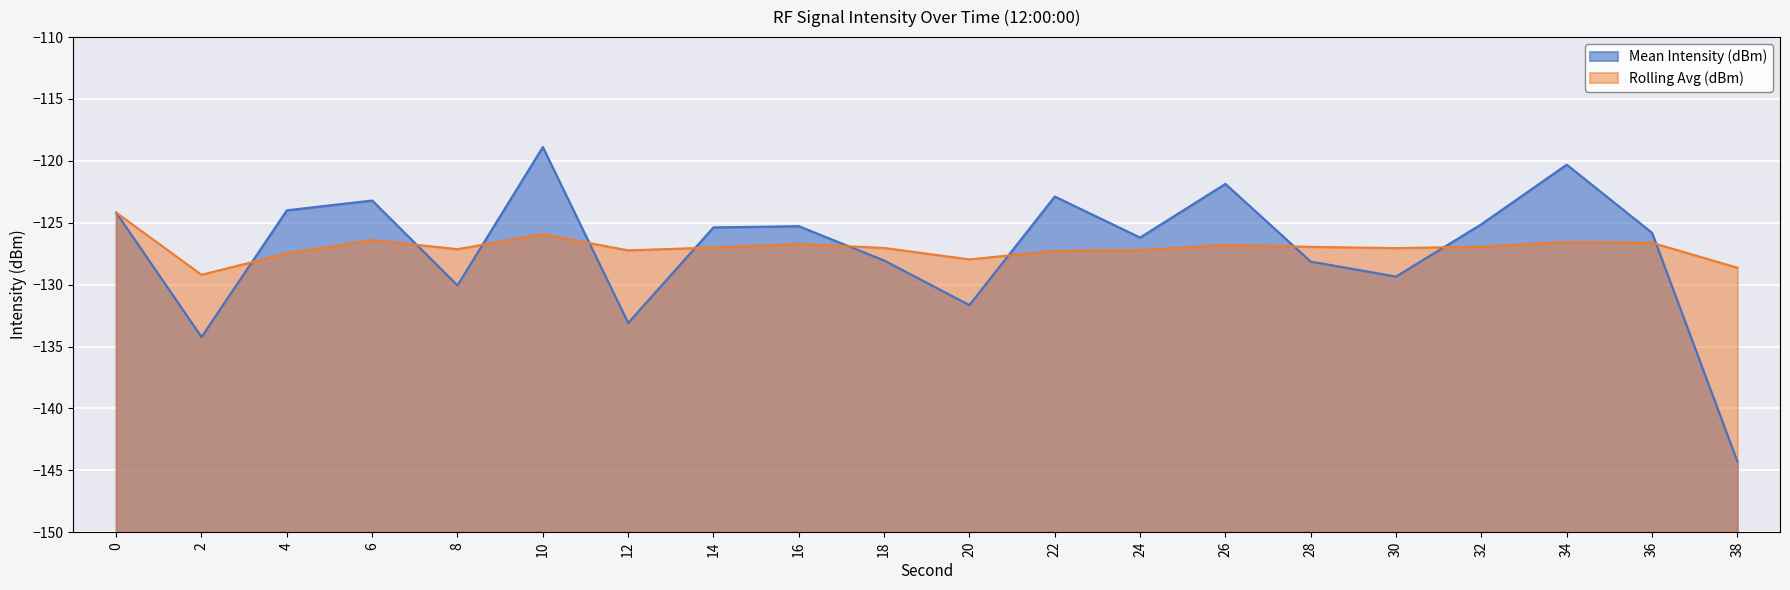

Where is the first local minimum for Rolling Avg (dBm)?

2